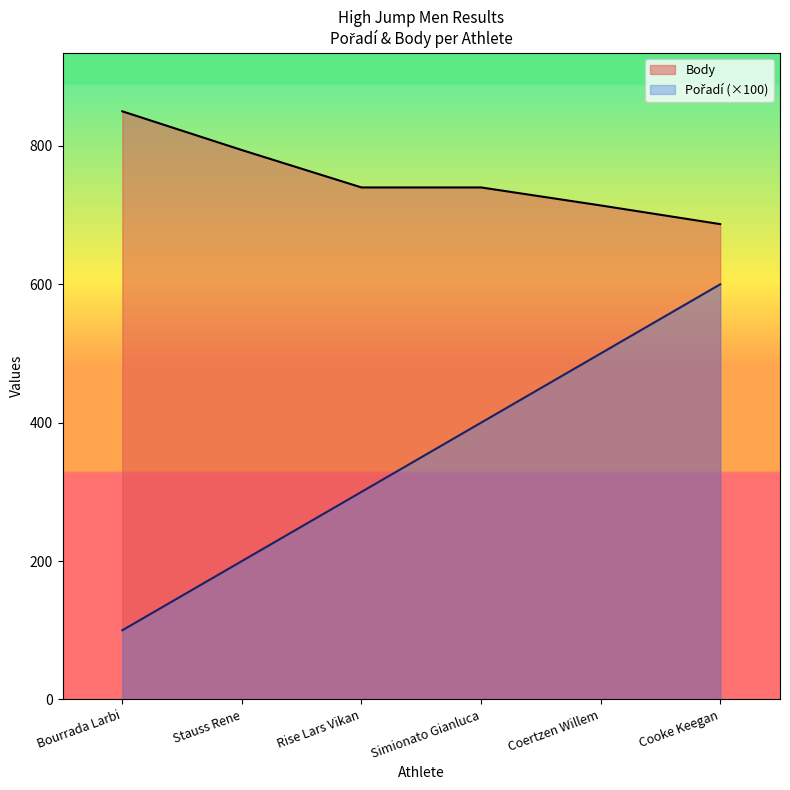

The Body series shows 1338 at Stauss Rene. True or false?

False